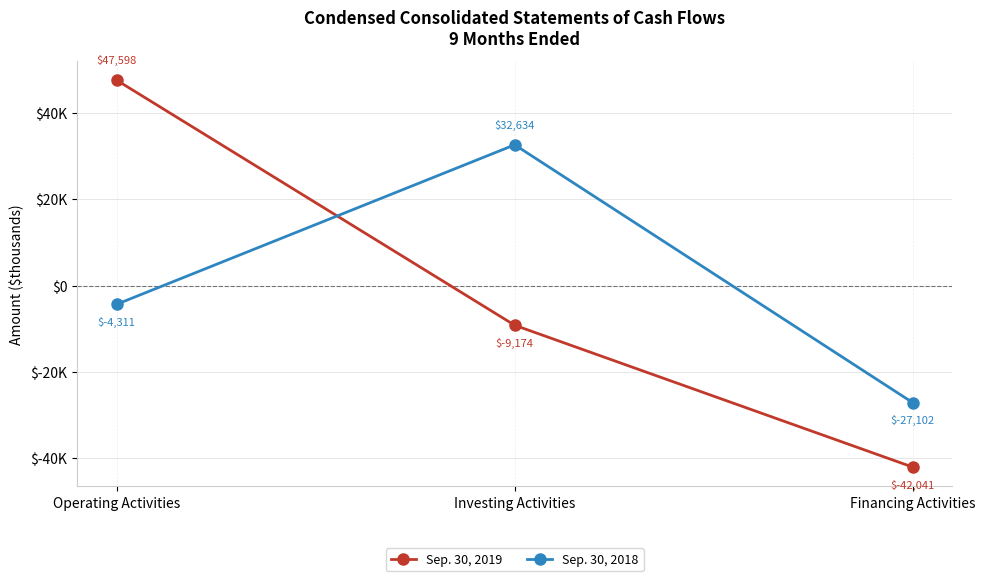

Is this an area chart (filled region under the line)?

No